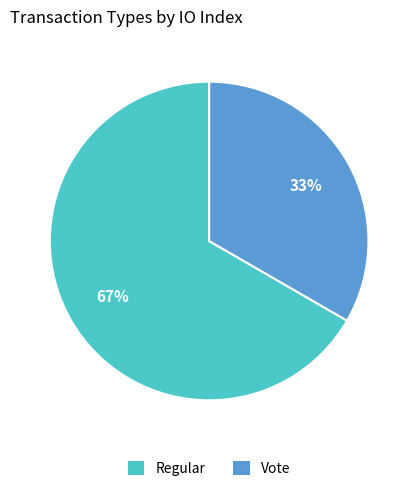

Rank the categories by value from lowest to highest.

Vote, Regular